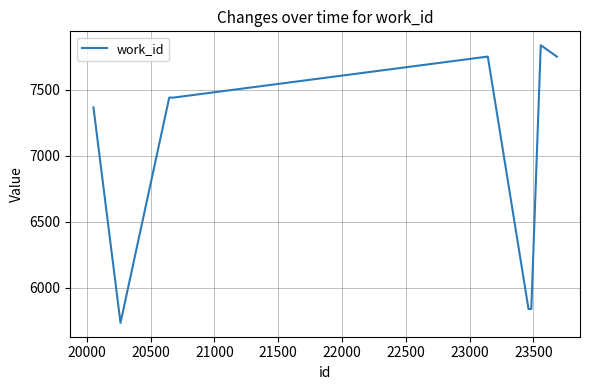

What is the greatest value displayed?

7835